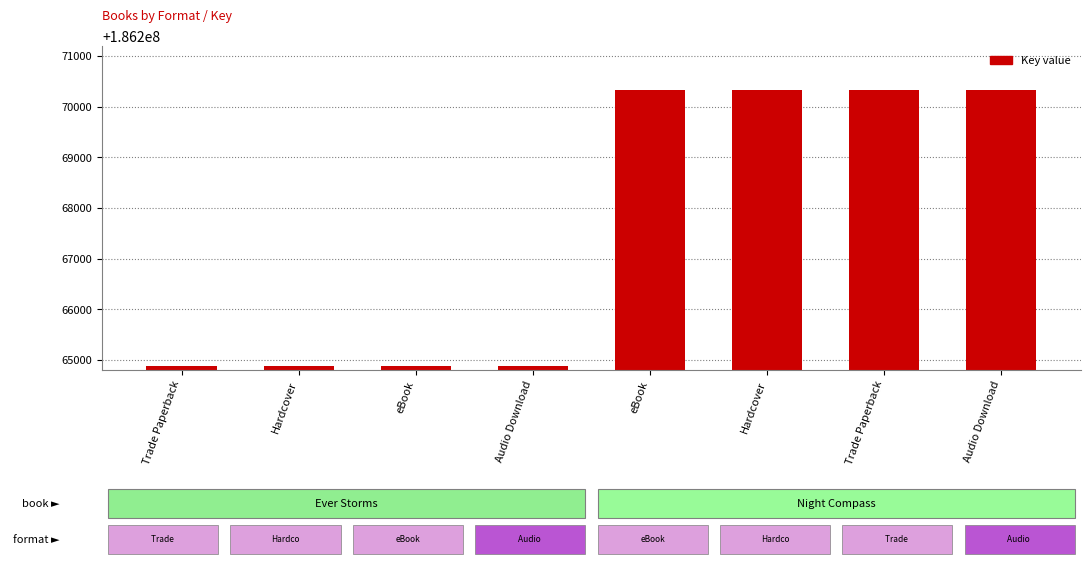

Are the bars grouped side by side (vs. stacked)?

No